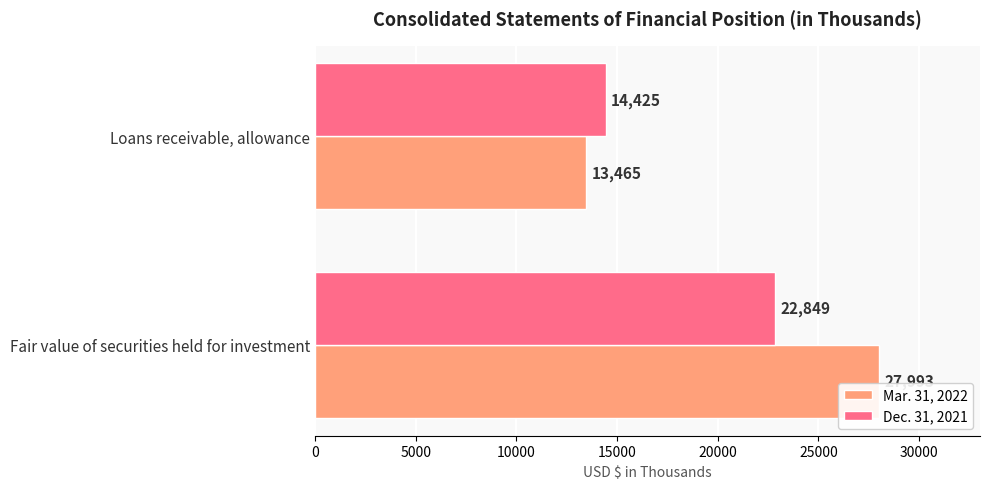

Is the value of Mar. 31, 2022 at Loans receivable, allowance greater than the value of Dec. 31, 2021 at Loans receivable, allowance?

No